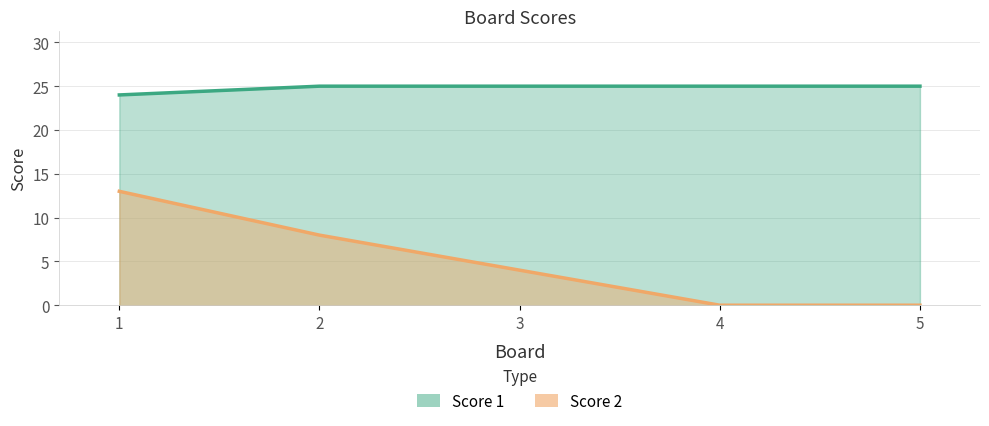

What is the difference between the Score 2 values at 1 and 5?

13